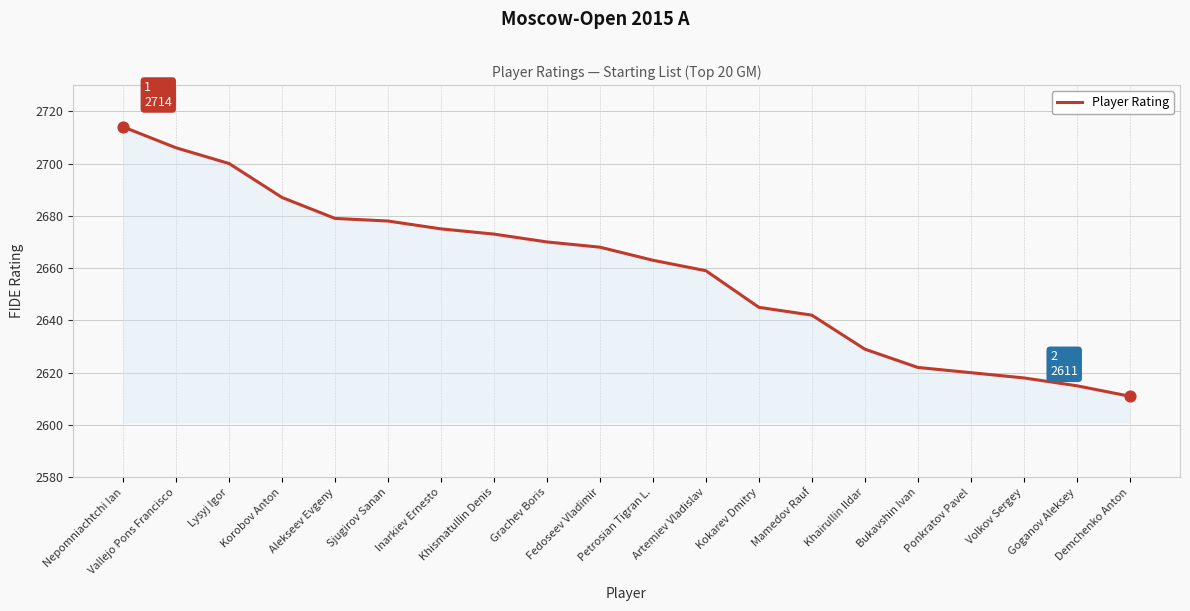

What is the ratio of the value at Nepomniachtchi Ian to the value at Korobov Anton?

1.0